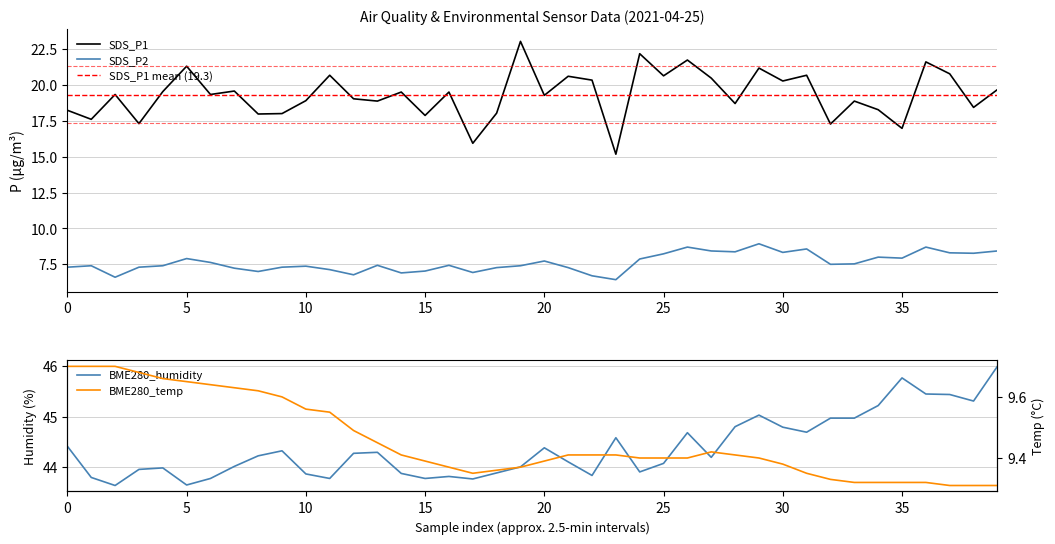

At which category is the sum across all series the highest?

36